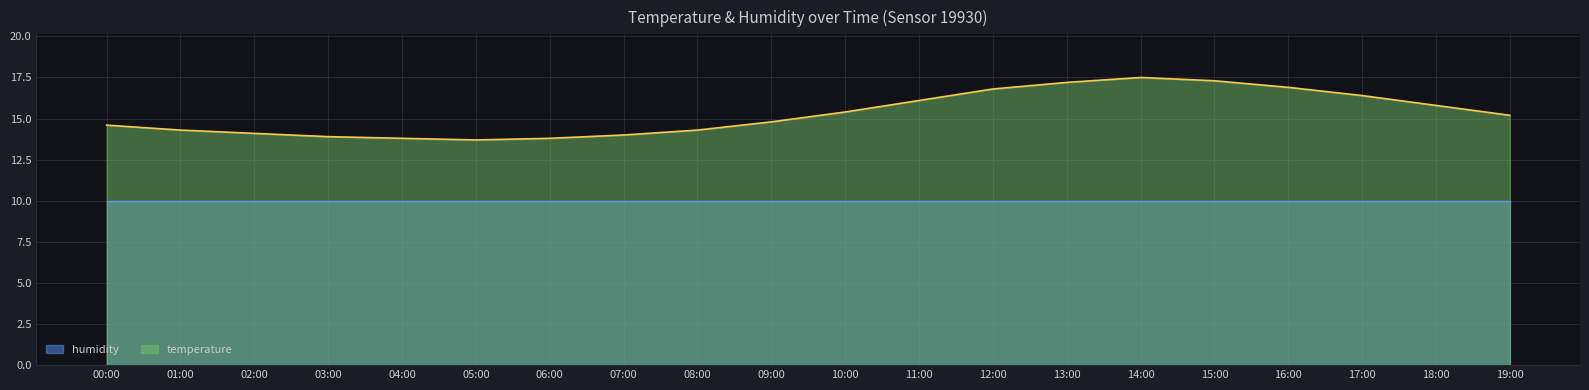

List the labels in order of value, largest first.

14:00, 15:00, 13:00, 16:00, 12:00, 17:00, 11:00, 18:00, 10:00, 19:00, 09:00, 00:00, 01:00, 08:00, 02:00, 07:00, 03:00, 04:00, 06:00, 05:00